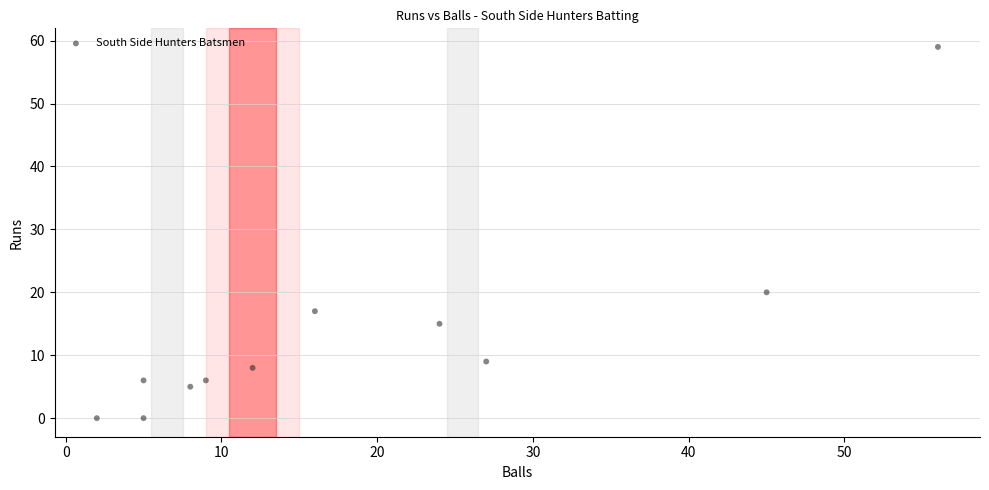

What Y value in the scatter plot is closest to 29?

20